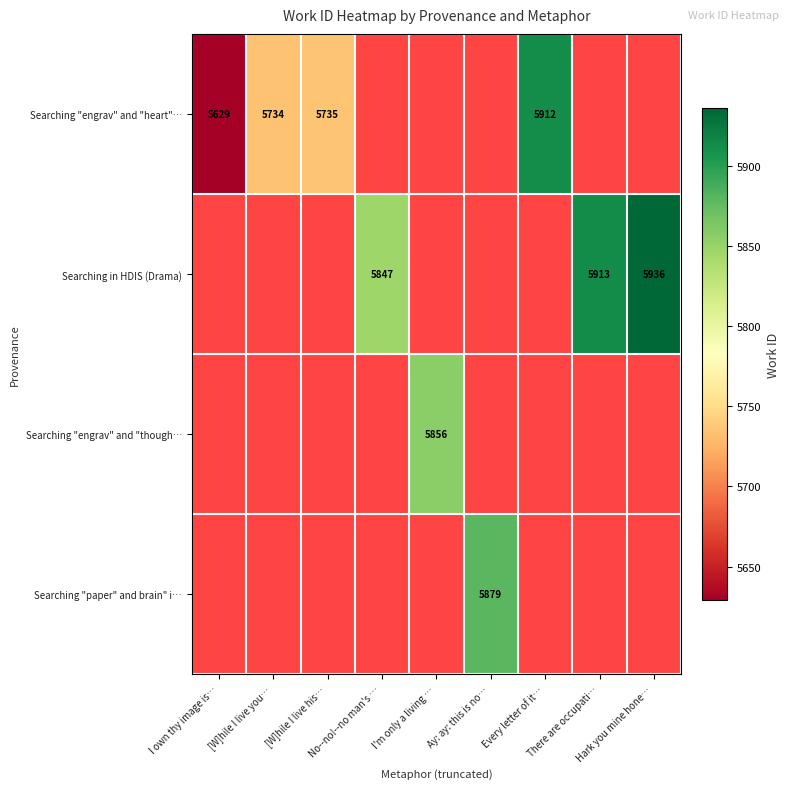

The value of Searching "engrav" and "heart"… at [W]hile I live his… is 3265.2. True or false?

False